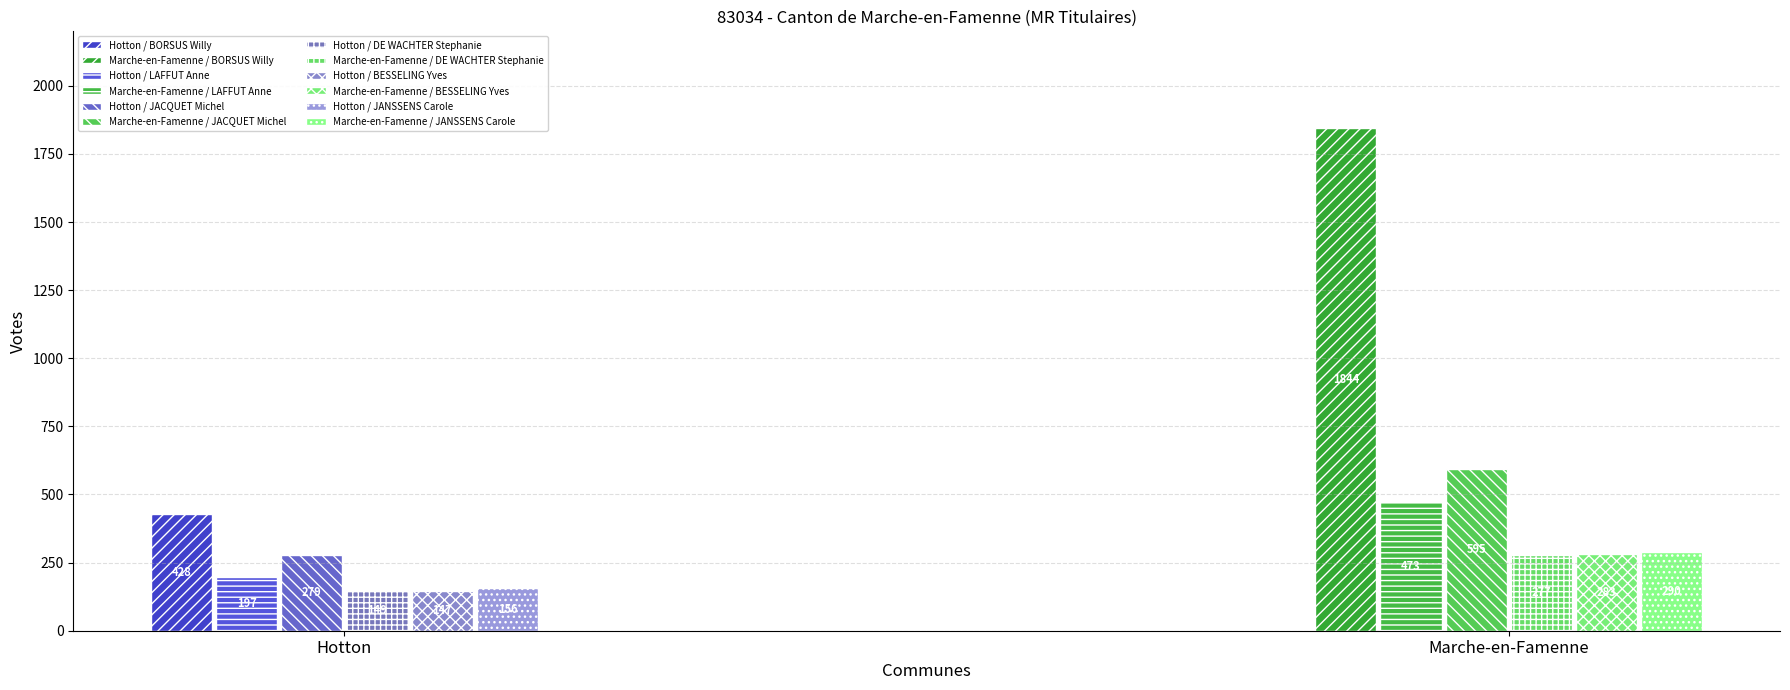

What is the sum of the JANSSENS Carole values at Hotton and Marche-en-Famenne?

446